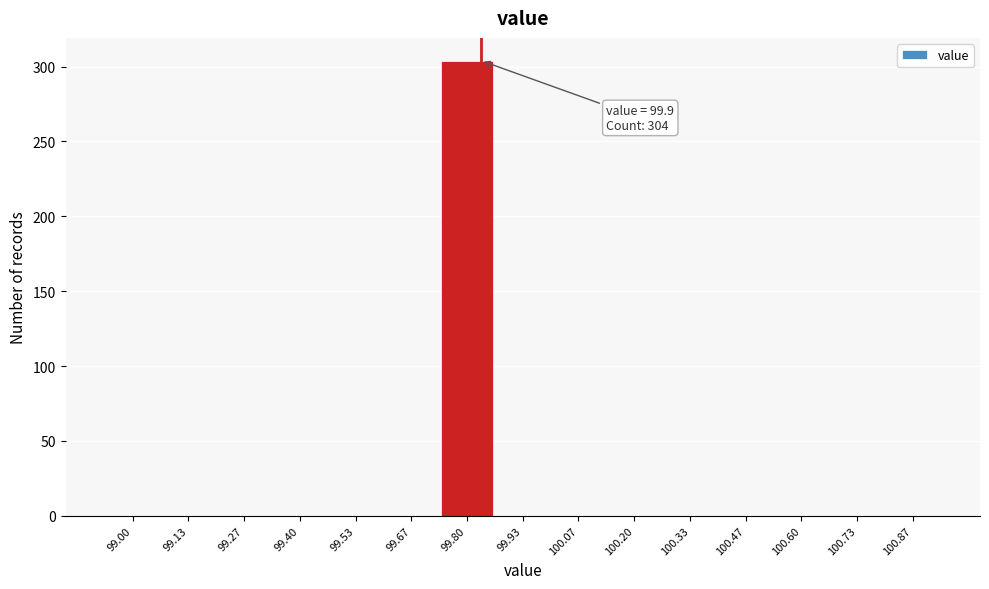

Reading left to right, what are all the values shown in this chart?

99.00=0	99.13=0	99.27=0	99.40=0	99.53=0	99.67=0	99.80=304	99.93=0	100.07=0	100.20=0	100.33=0	100.47=0	100.60=0	100.73=0	100.87=0